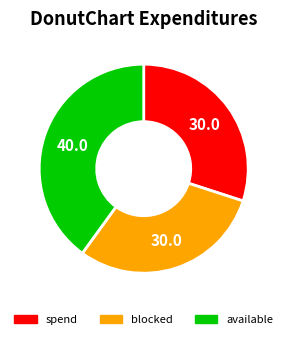

How many segments does this pie chart have?

3